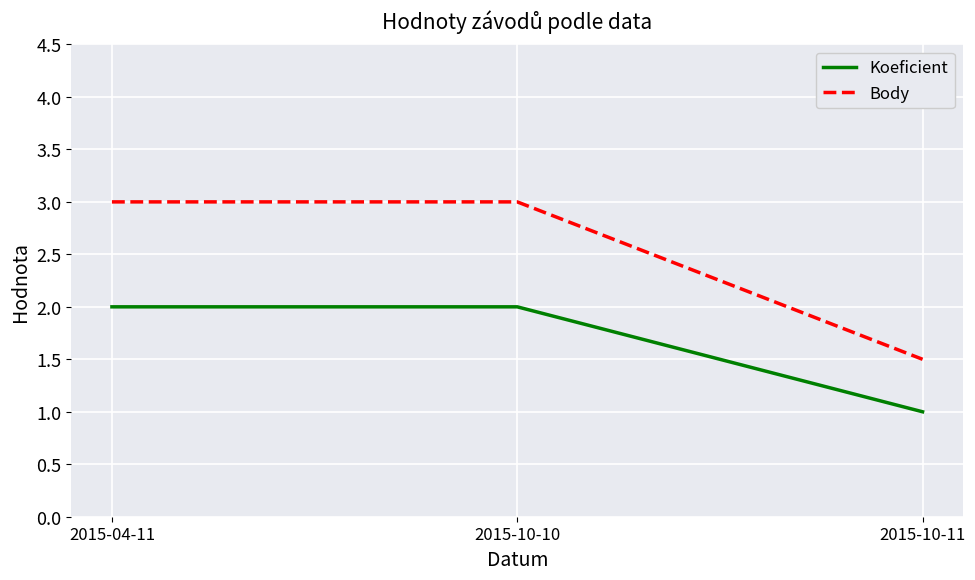

Rank the series by their average value, from lowest to highest.

Koeficient, Body